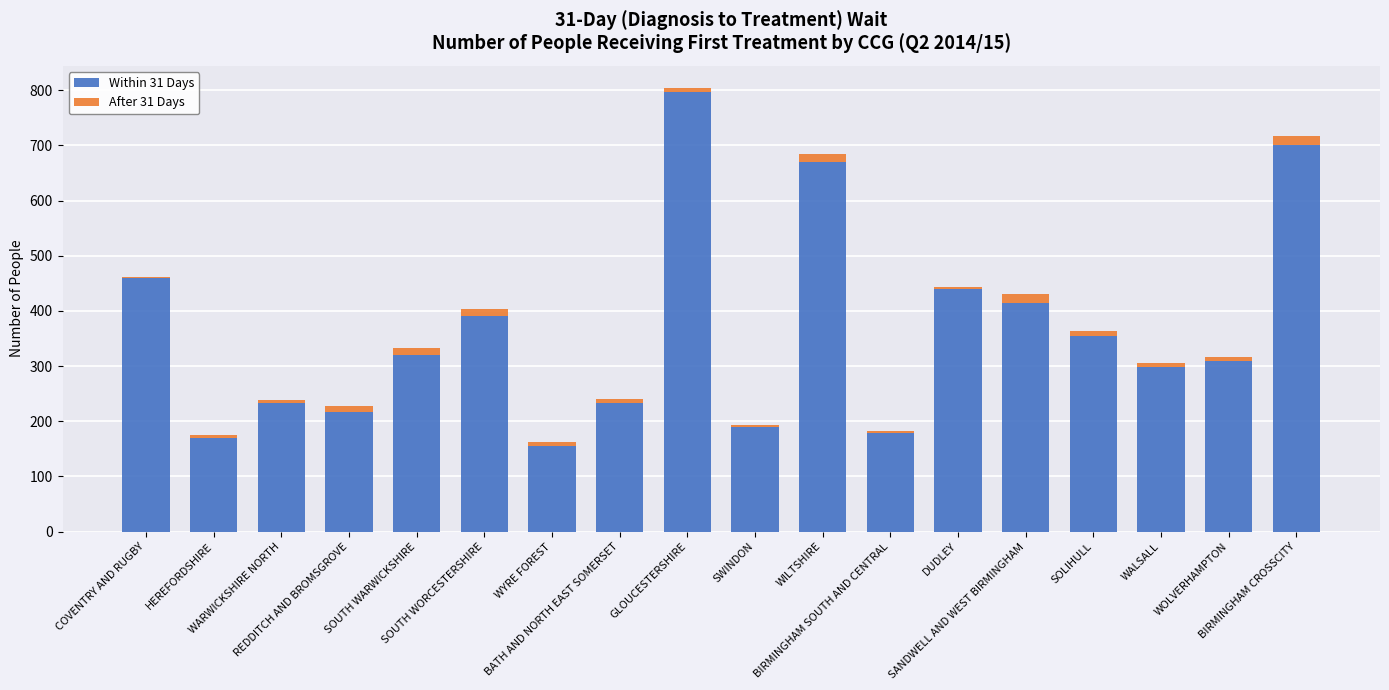

What is the sum of all Within 31 Days values?

6530